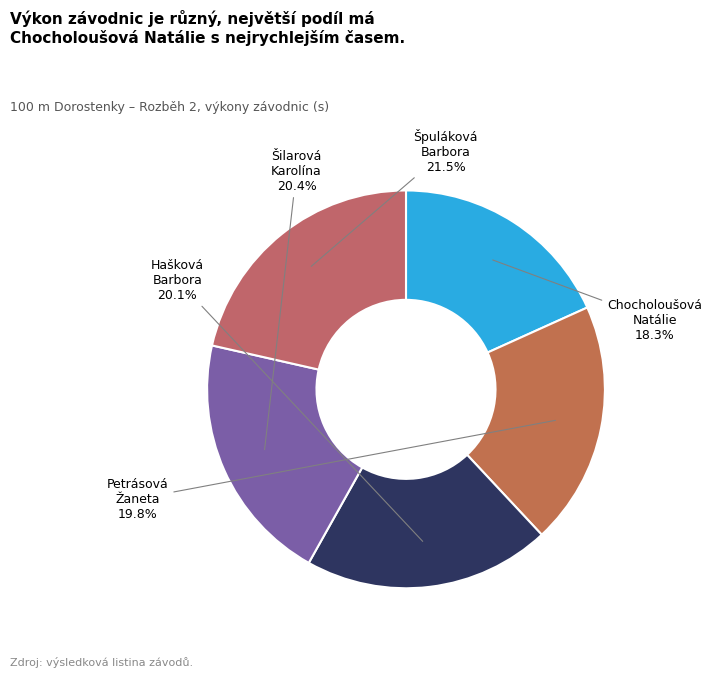

Which category has the smallest portion of the pie?

Chocholoušová Natálie